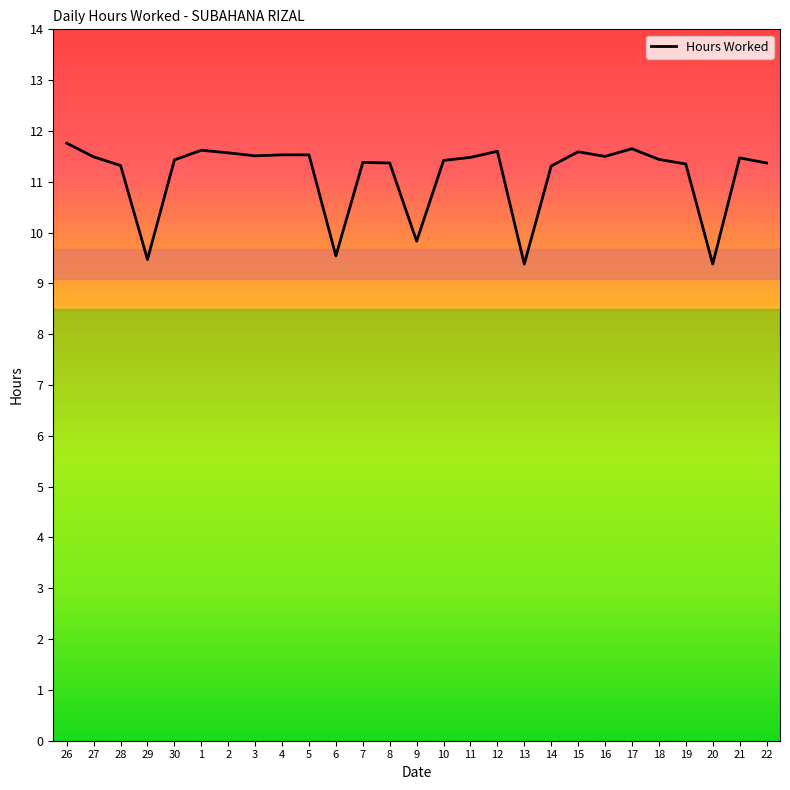

What is the minimum value shown in the chart?

9.4